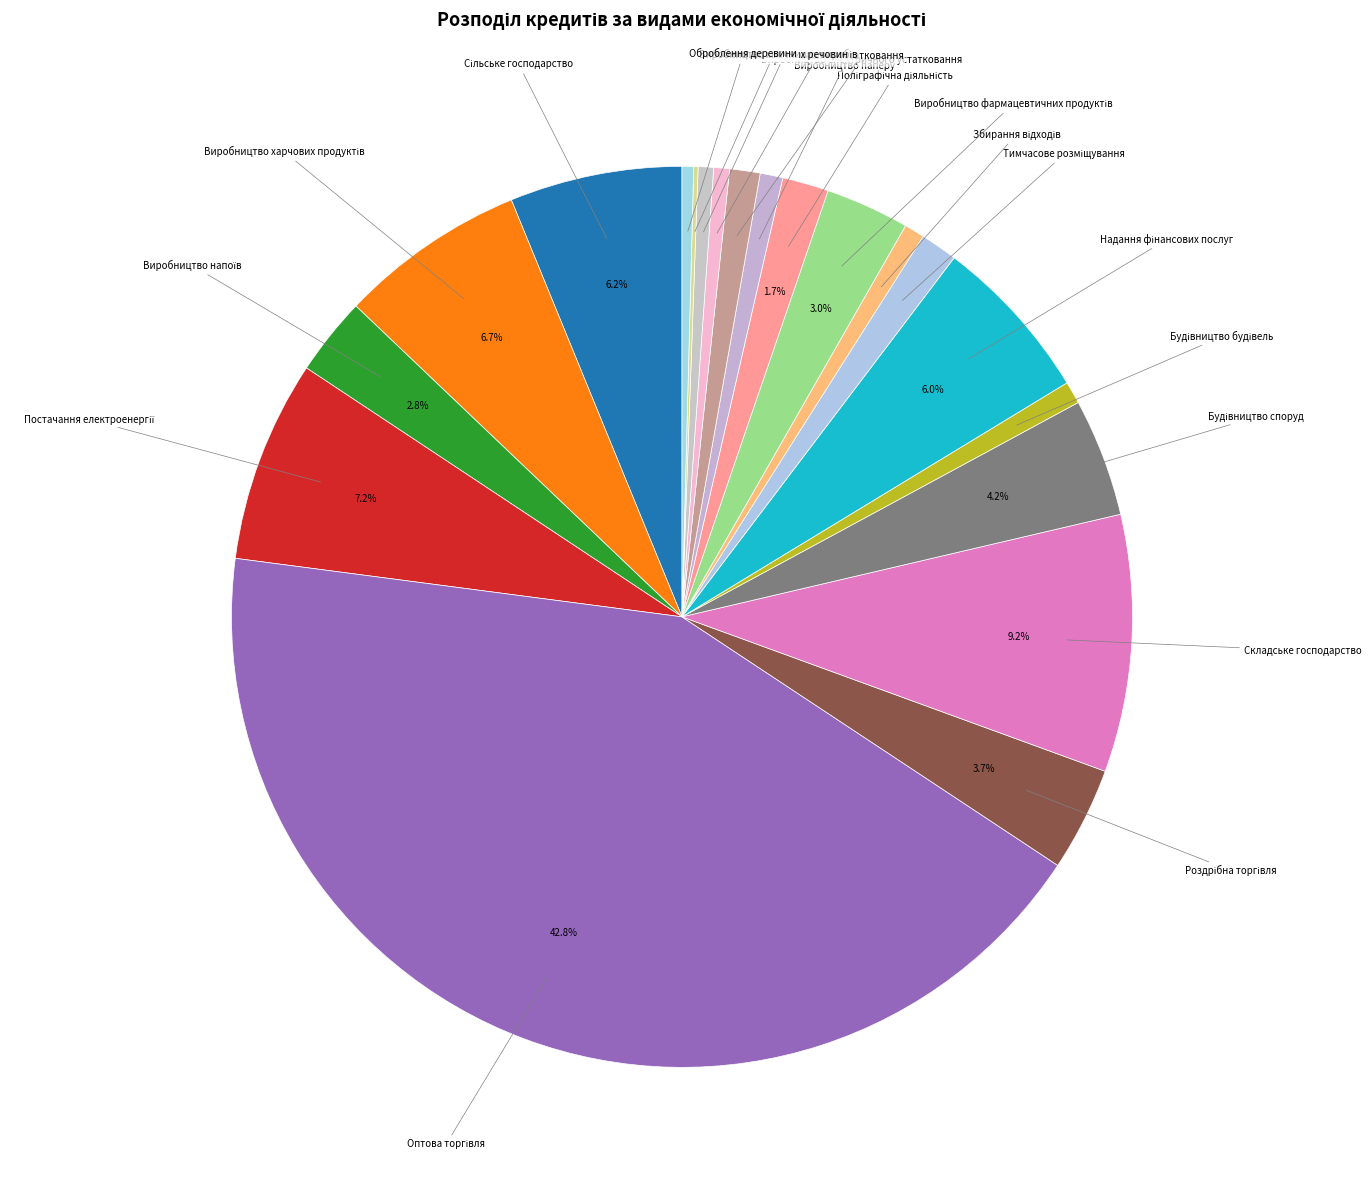

To the nearest percent, what is the difference between the largest and smallest slice percentages?

43%